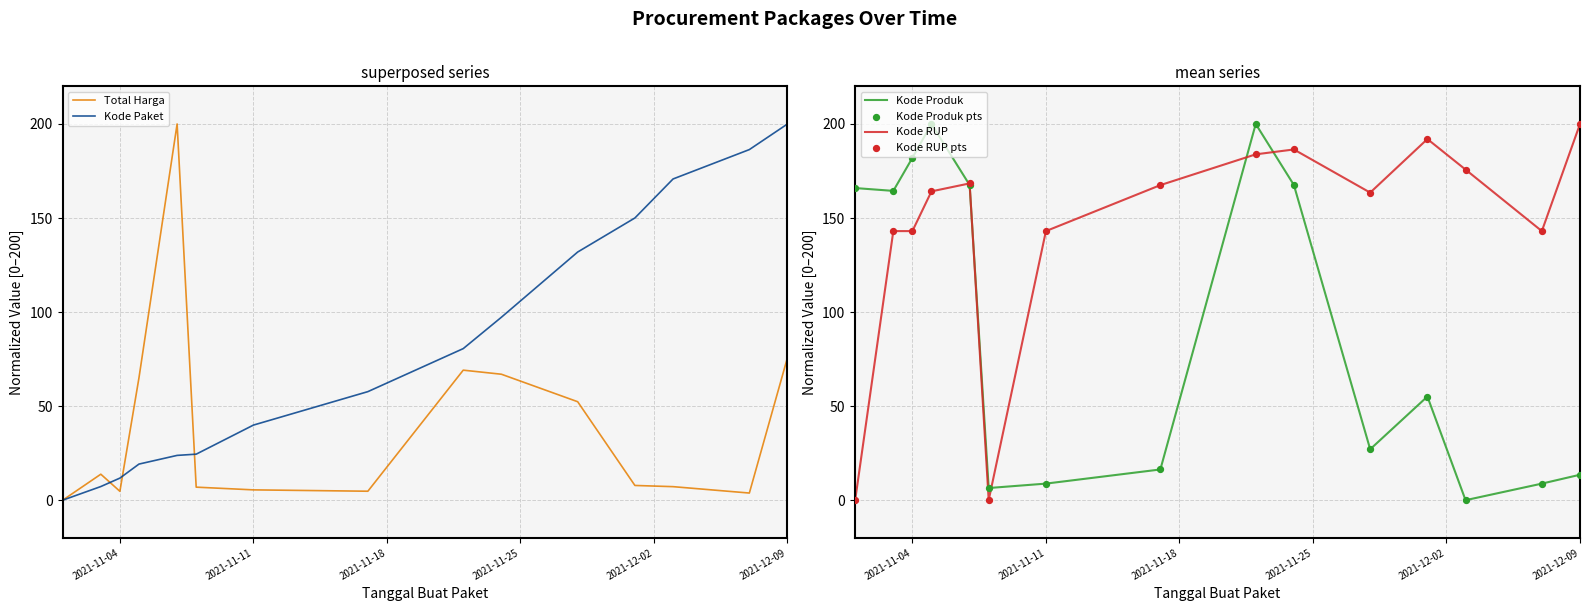

Which series reaches the maximum Y coordinate?

Total Harga